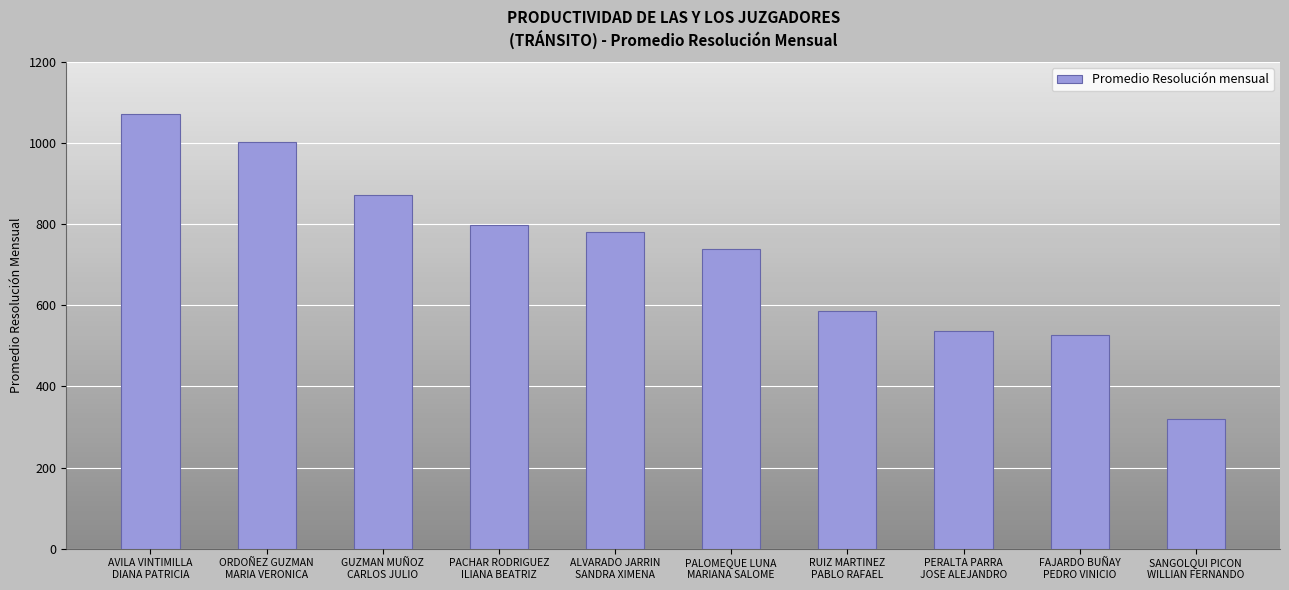

Is it true that the value at ORDOÑEZ GUZMAN
MARIA VERONICA is 450?

False